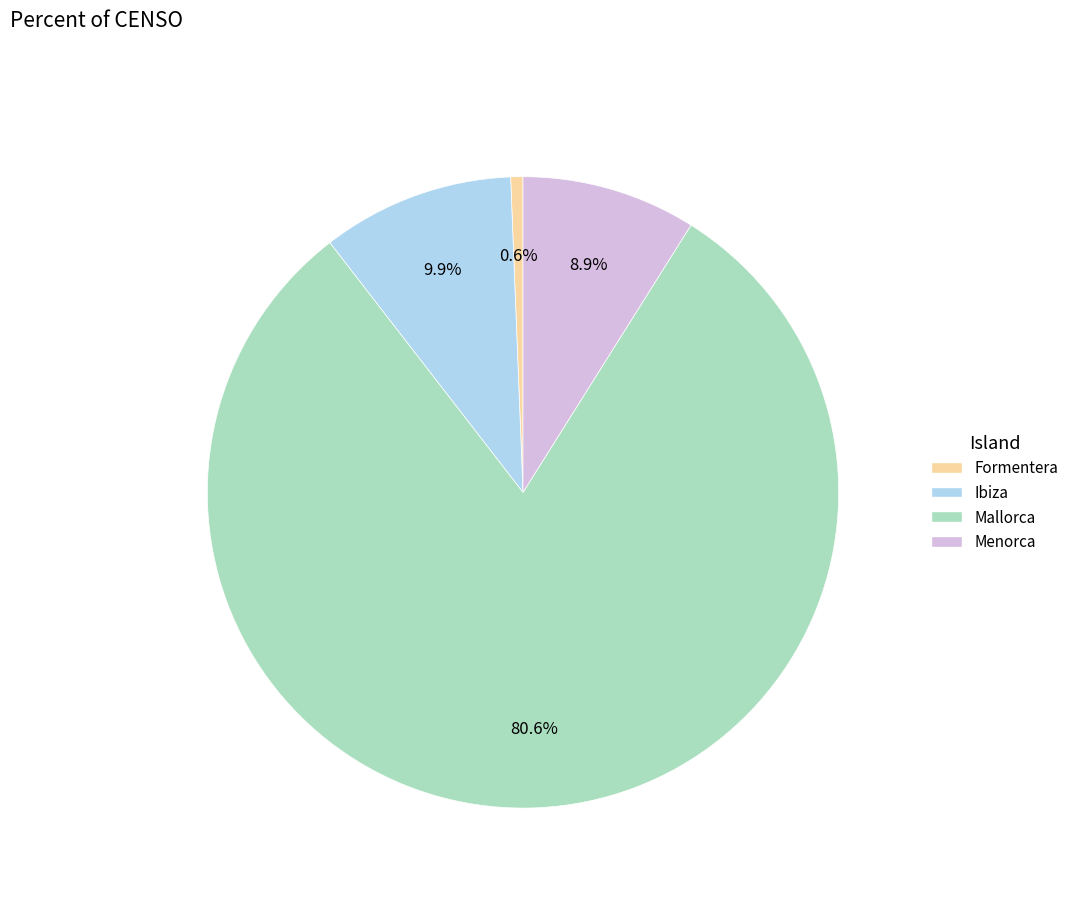

What percentage is NOT represented by Ibiza?

90.1%